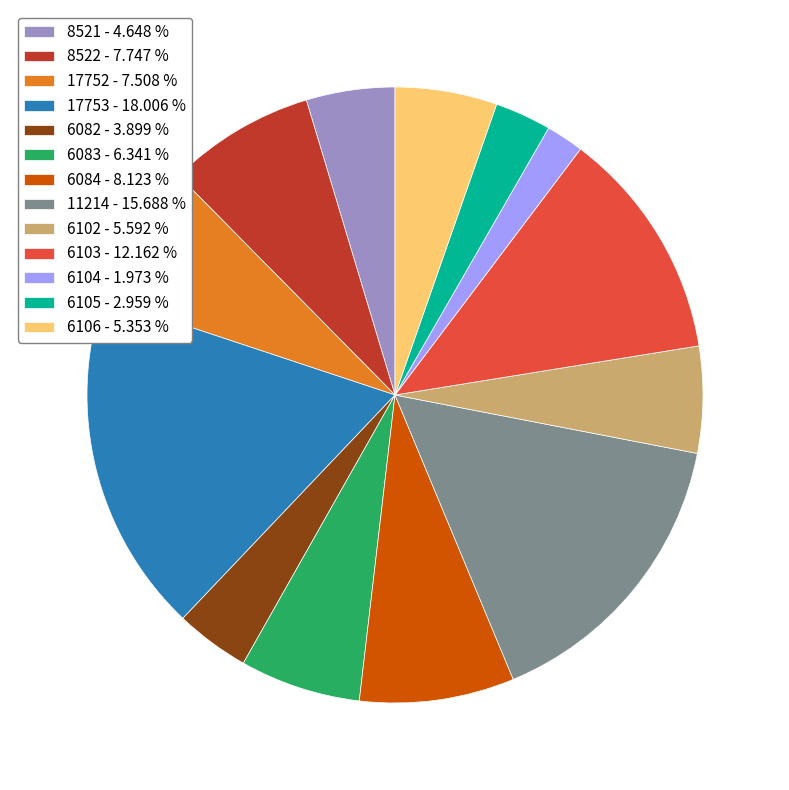

Is it true that 6082 is 4% of the pie?

True